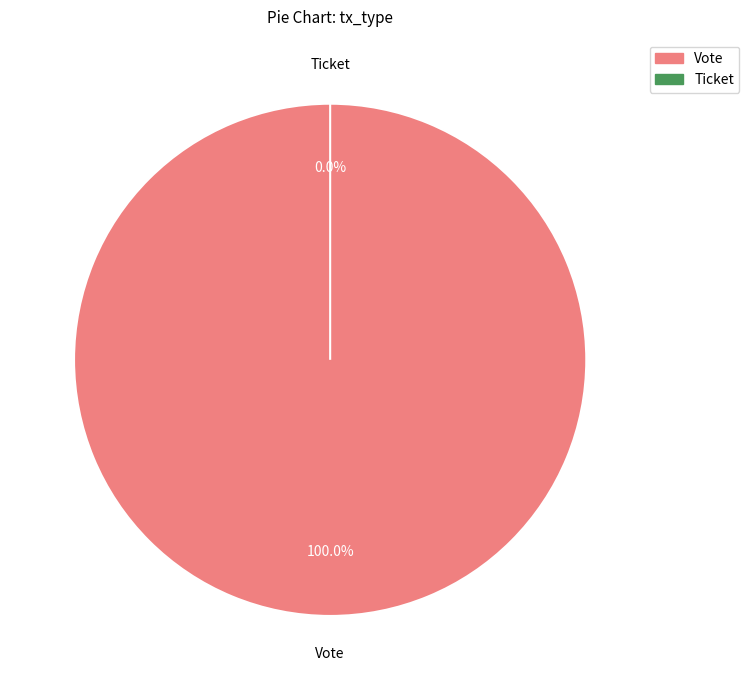

Is it true that Ticket is 0% of the pie?

True